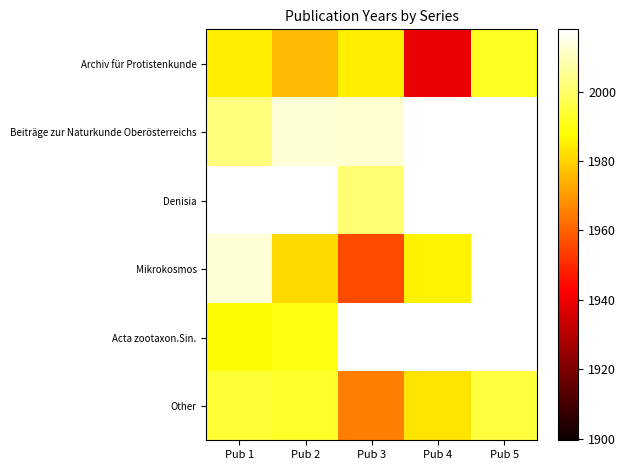

Where is Acta zootaxon.Sin. nearest to the value 1988?

Pub 1